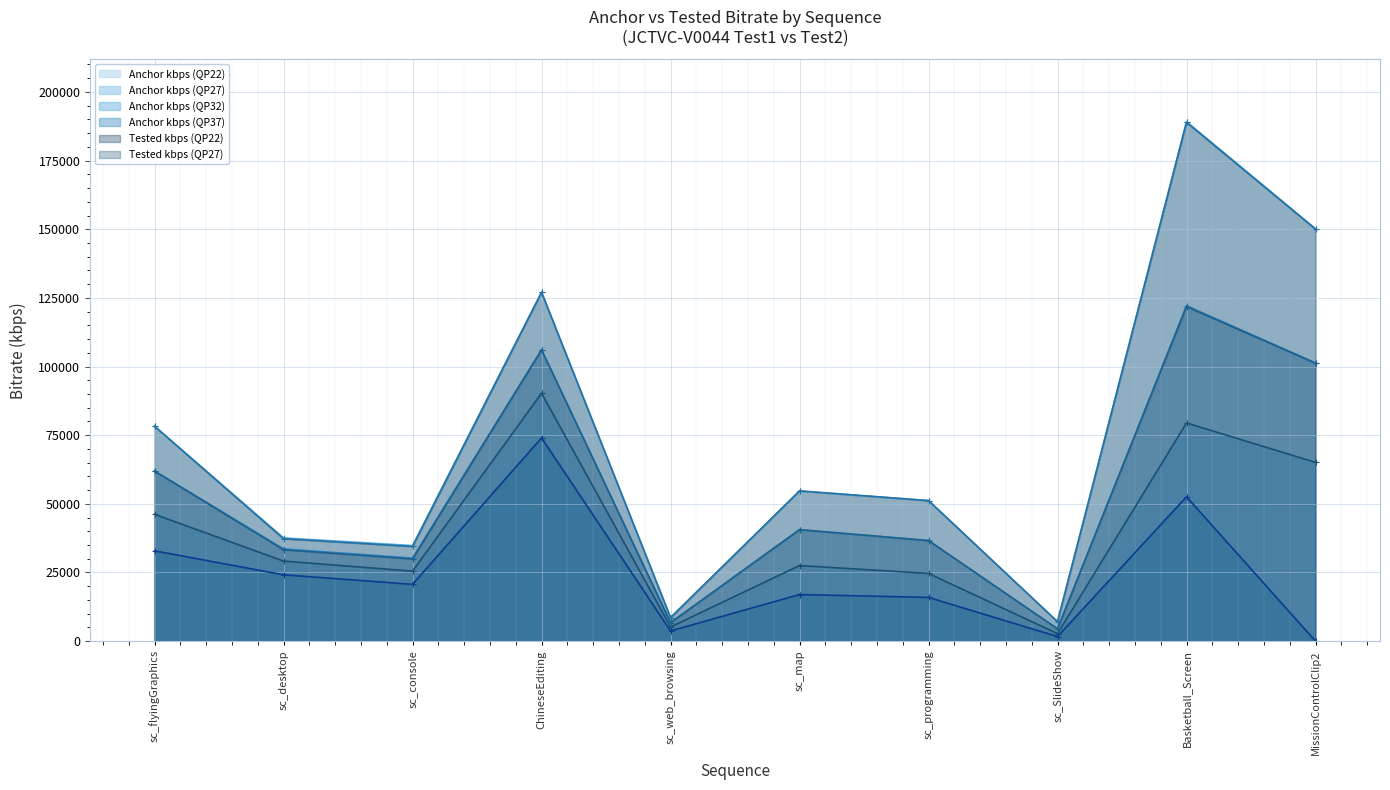

List the labels in order of Tested kbps (QP22) value, smallest first.

sc_SlideShow, sc_web_browsing, sc_console, sc_desktop, sc_programming, sc_map, sc_flyingGraphics, ChineseEditing, MissionControlClip2, Basketball_Screen